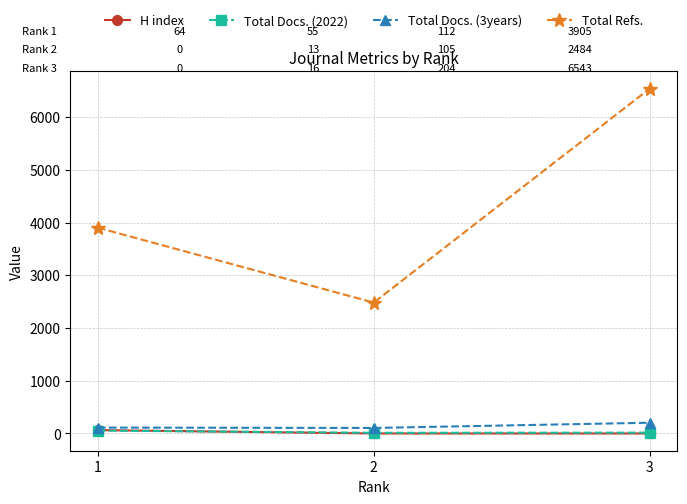

What is the average value of the Total Docs. (2022) series?

28